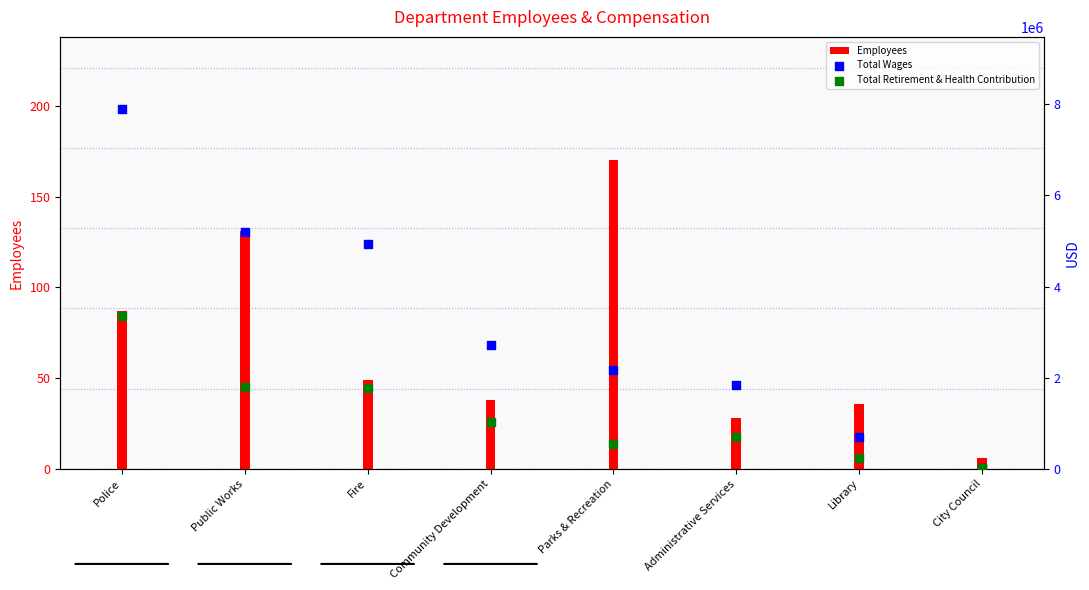

What is the total value across all series at Community Development?

3751010